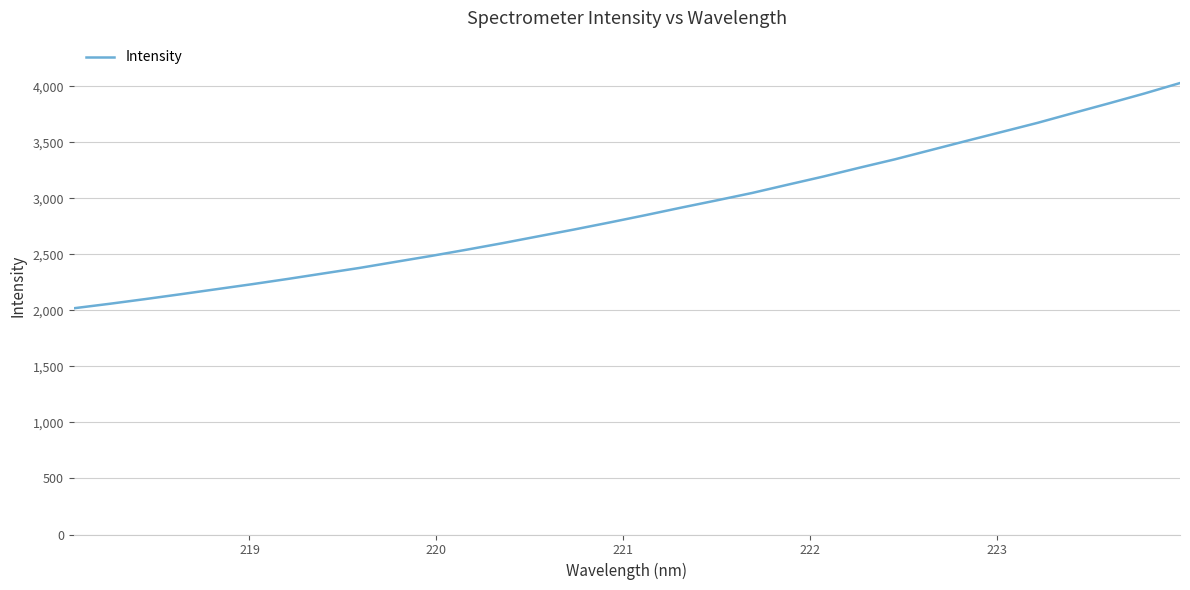

What is the maximum value shown in the chart?

4029.5